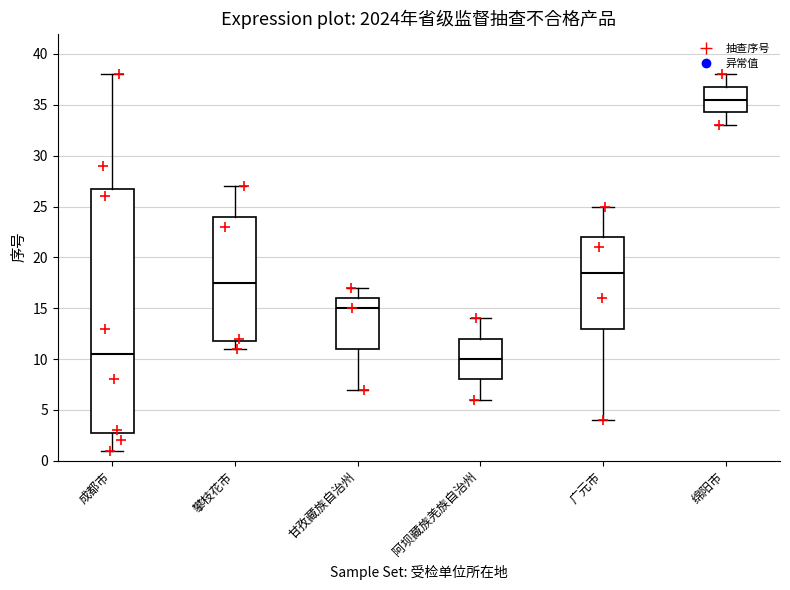

Where does the median line of the box for 广元市 sit on the y-axis? The values are not printed on the chart, so give them approximately, as read against the axis.

18.5